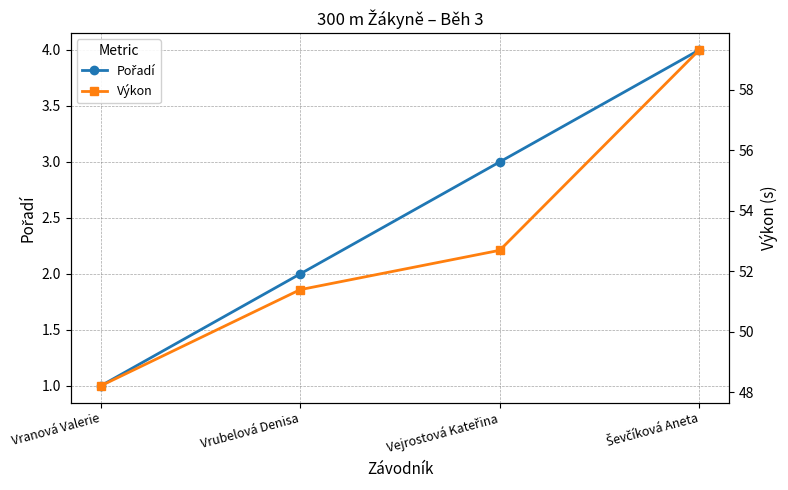

How many data points in Pořadí are above 3?

1